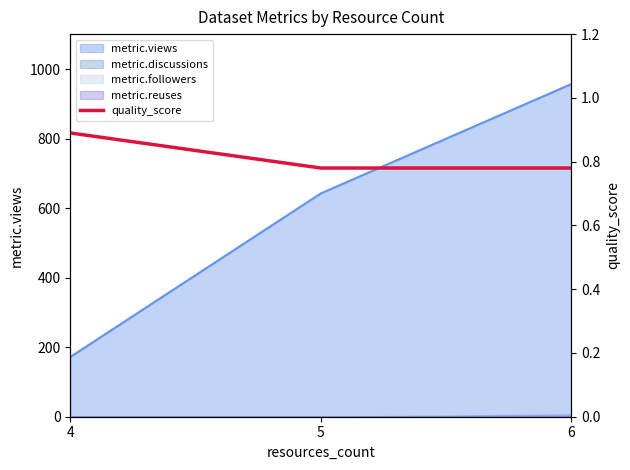

The value at 5 is 0.8. True or false?

True